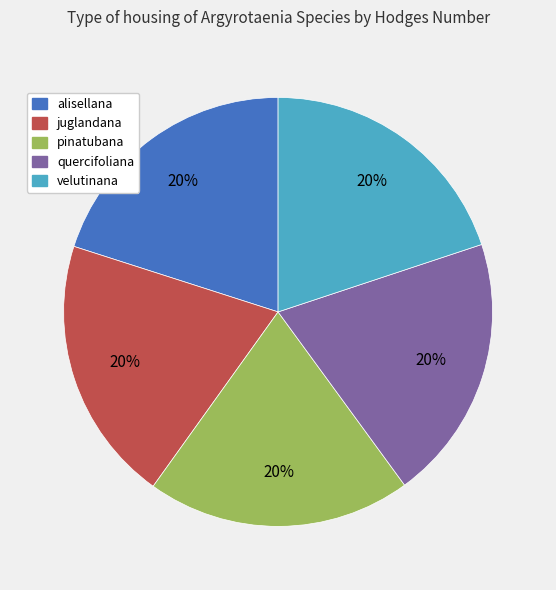

Combined, do velutinana and alisellana account for over 50%?

No